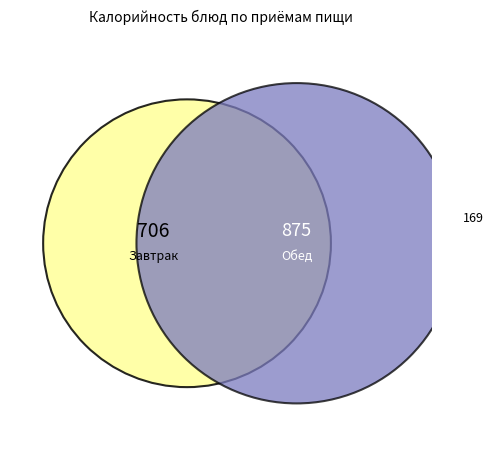

To the nearest percent, what portion does Чай с сахаром (завтрак) represent?

4%